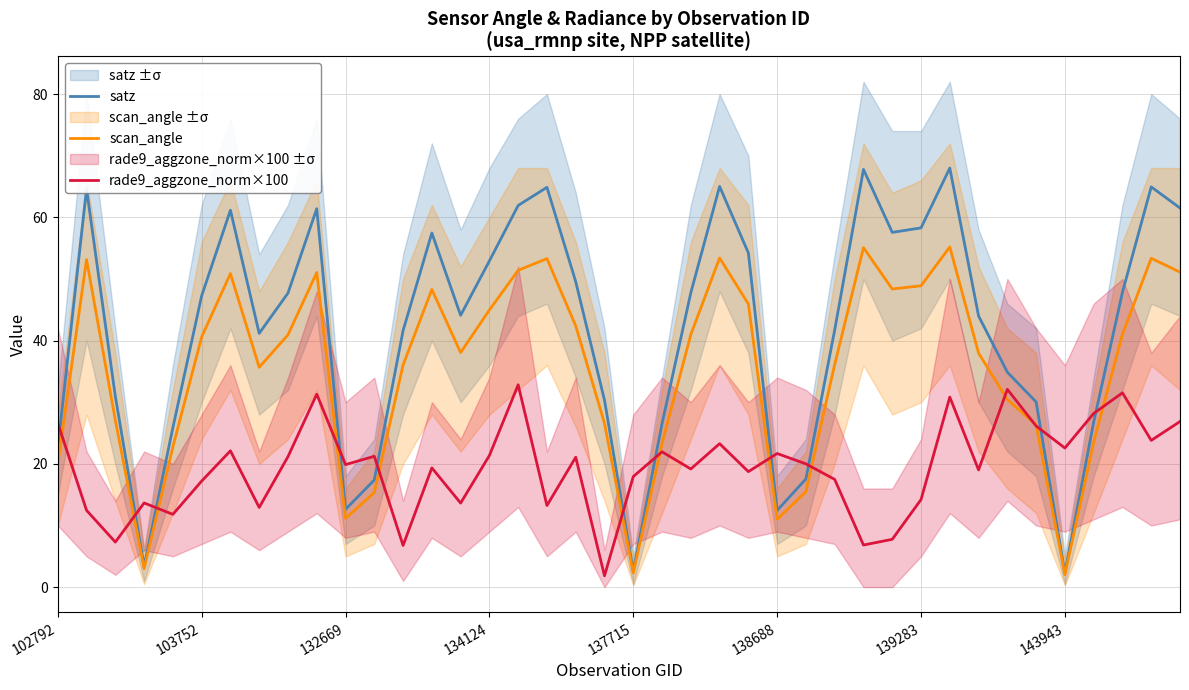

What is the total value across all series at 8?

109.8